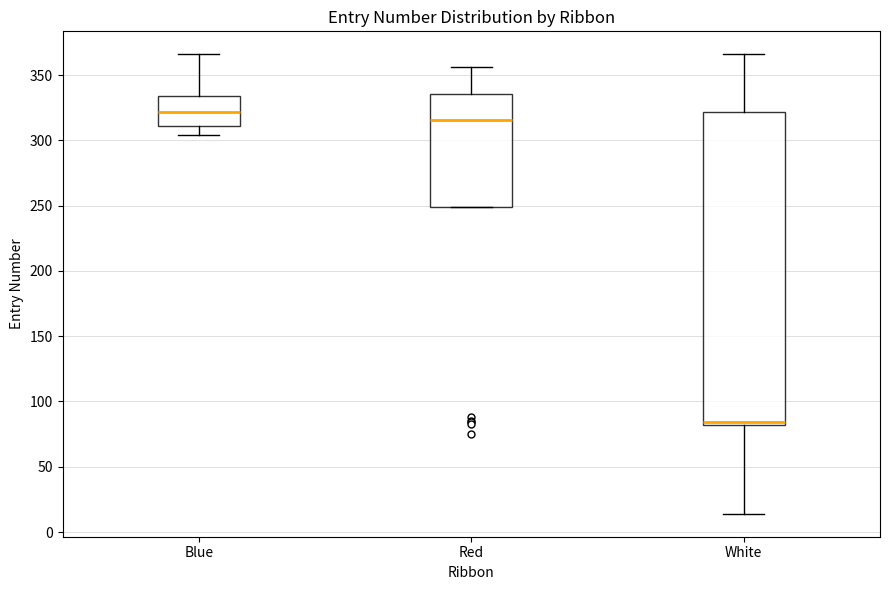

Where is the lower edge of the box for Blue on the y-axis? The values are not printed on the chart, so give them approximately, as read against the axis.

310